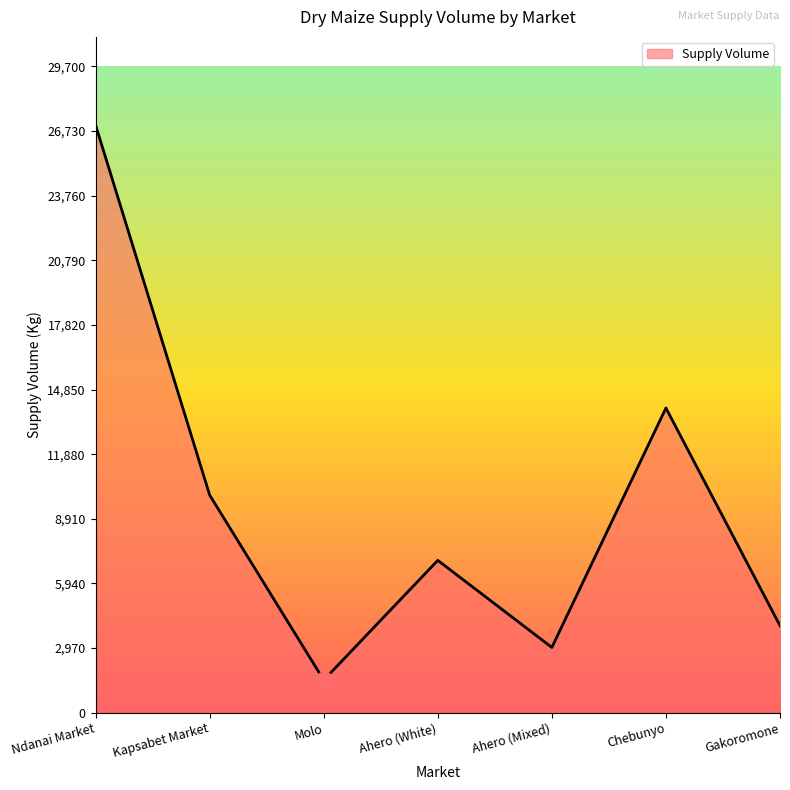

What value does the data have at Kapsabet Market, to the nearest 10?

10000